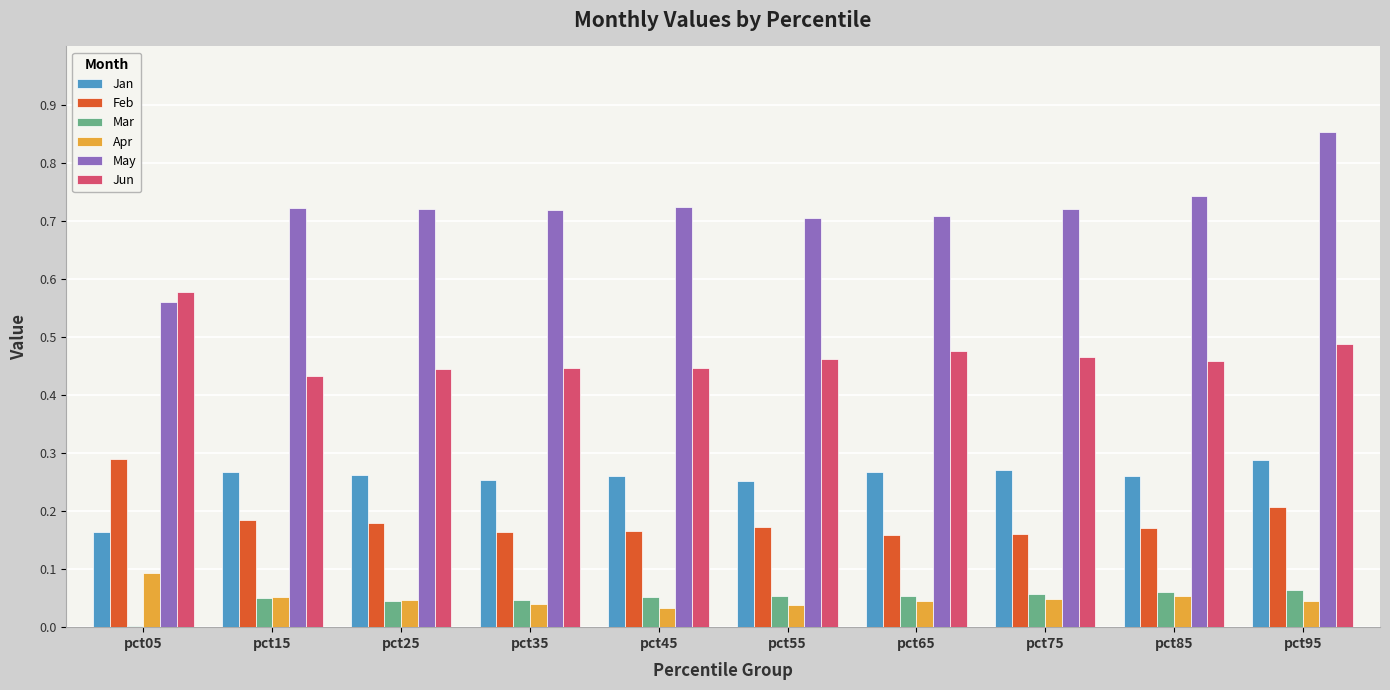

Count the number of data series in this chart.

6